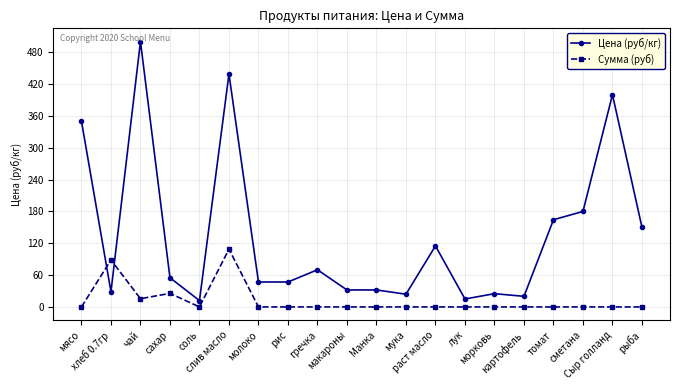

How many data points in Сумма (руб) are above 0?

4